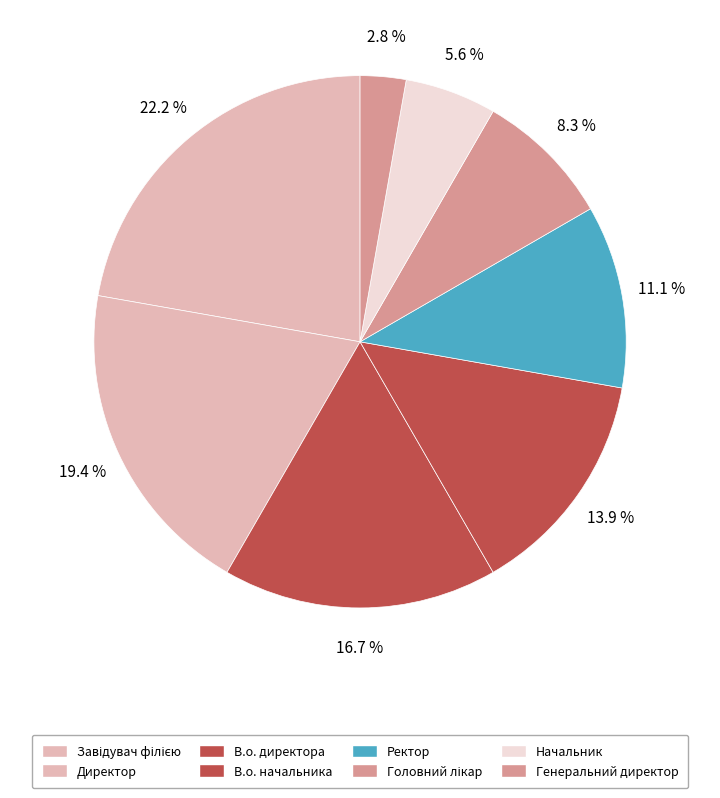

How many segments does this pie chart have?

8